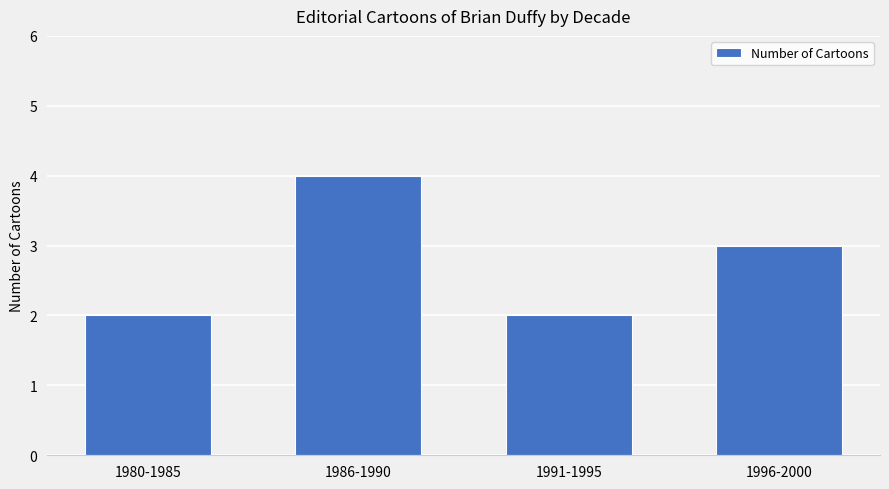

At which label does the data first exceed 3?

1986-1990